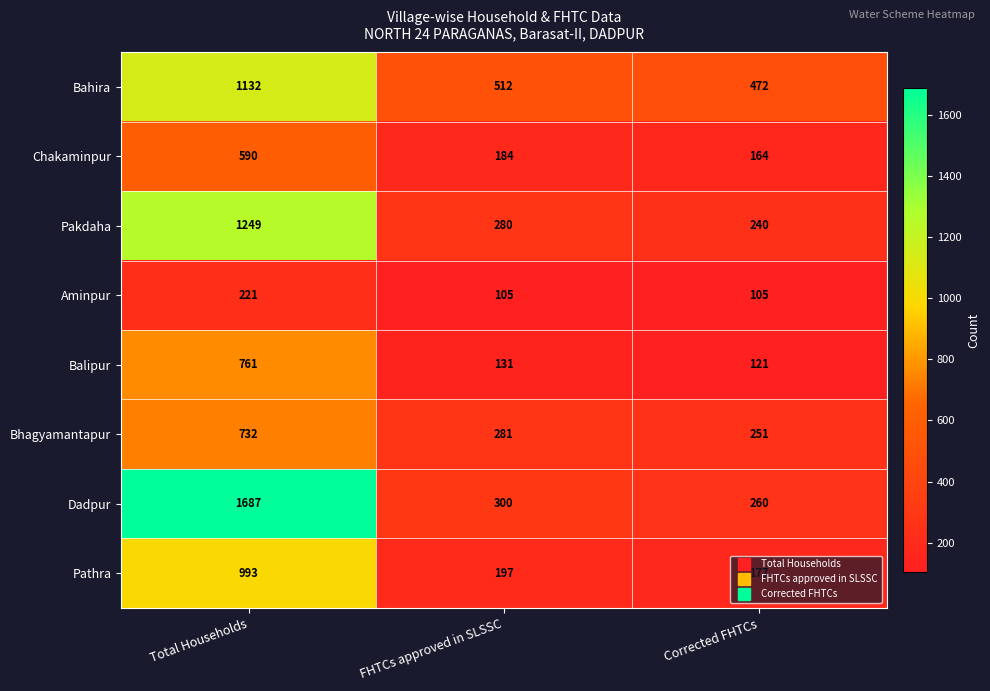

What is the spread (max minus min) of values at Corrected FHTCs?

367